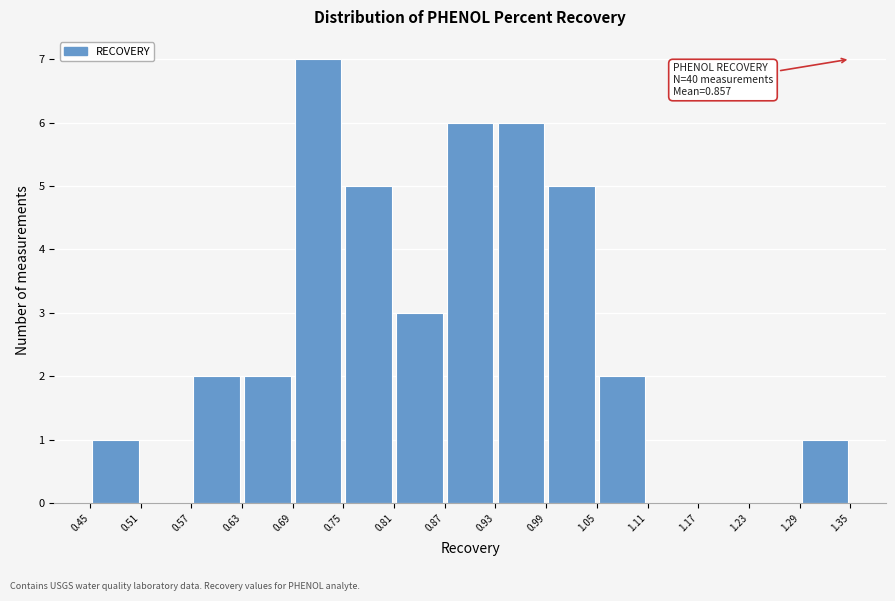

Which range on the x-axis has the tallest bar?

0.69 to 0.75